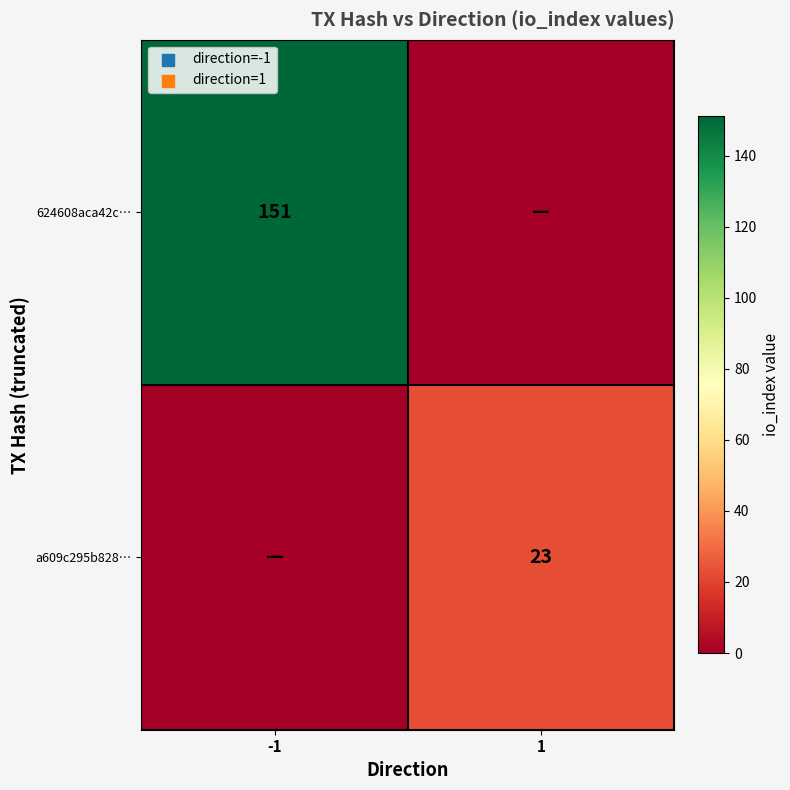

Is it true that a609c295b828… equals 23 at 1?

True